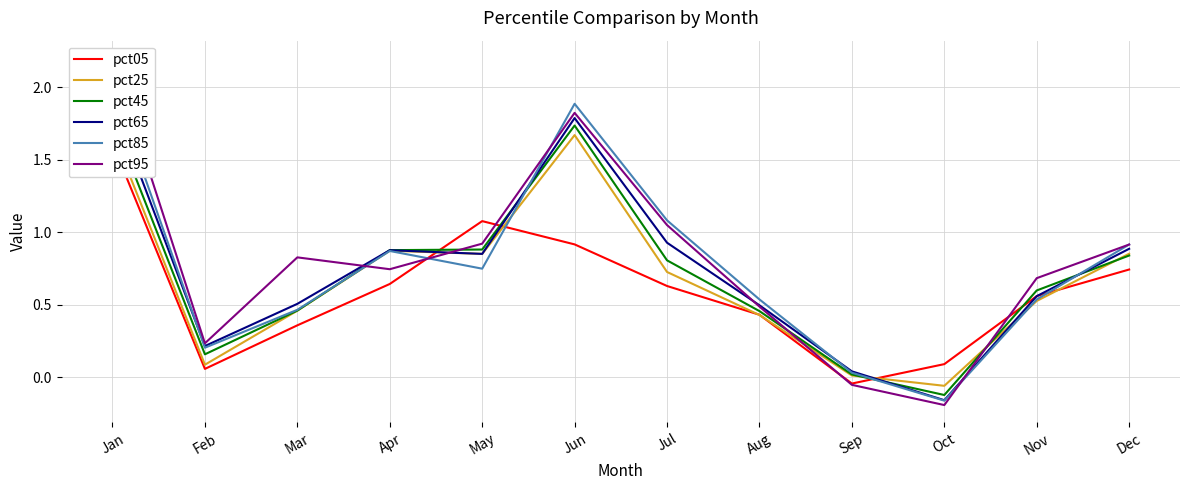

Reading left to right, list all the values displayed in this chart.

pct05: Jan=1.6	Feb=0.1	Mar=0.4	Apr=0.6	May=1.1	Jun=0.9	Jul=0.6	Aug=0.4	Sep=-0.0	Oct=0.1	Nov=0.6	Dec=0.7
pct25: Jan=1.7	Feb=0.1	Mar=0.5	Apr=0.9	May=0.9	Jun=1.7	Jul=0.7	Aug=0.4	Sep=0.0	Oct=-0.1	Nov=0.5	Dec=0.9
pct45: Jan=1.8	Feb=0.2	Mar=0.5	Apr=0.9	May=0.9	Jun=1.7	Jul=0.8	Aug=0.5	Sep=0.0	Oct=-0.1	Nov=0.6	Dec=0.8
pct65: Jan=1.9	Feb=0.2	Mar=0.5	Apr=0.9	May=0.9	Jun=1.8	Jul=0.9	Aug=0.5	Sep=0.0	Oct=-0.2	Nov=0.6	Dec=0.9
pct85: Jan=2.0	Feb=0.2	Mar=0.5	Apr=0.9	May=0.7	Jun=1.9	Jul=1.1	Aug=0.5	Sep=0.0	Oct=-0.2	Nov=0.5	Dec=0.9
pct95: Jan=2.2	Feb=0.2	Mar=0.8	Apr=0.7	May=0.9	Jun=1.8	Jul=1.0	Aug=0.5	Sep=-0.1	Oct=-0.2	Nov=0.7	Dec=0.9